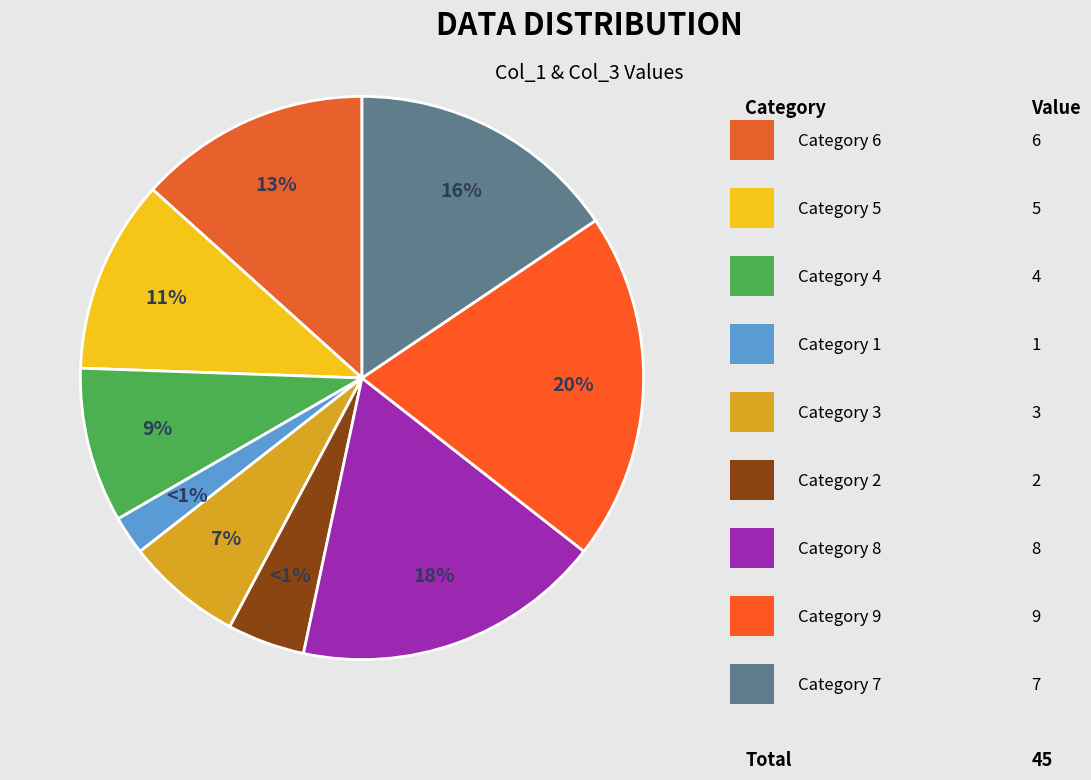

Which category has the smallest portion of the pie?

1